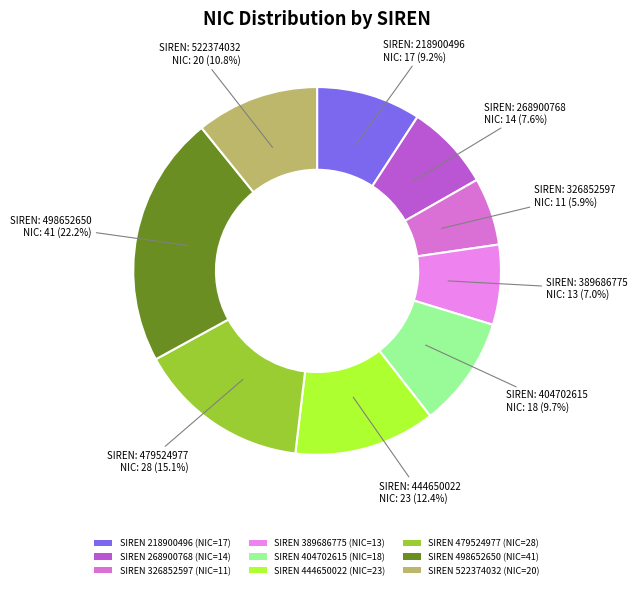

To the nearest percent, what is the average slice percentage?

11%